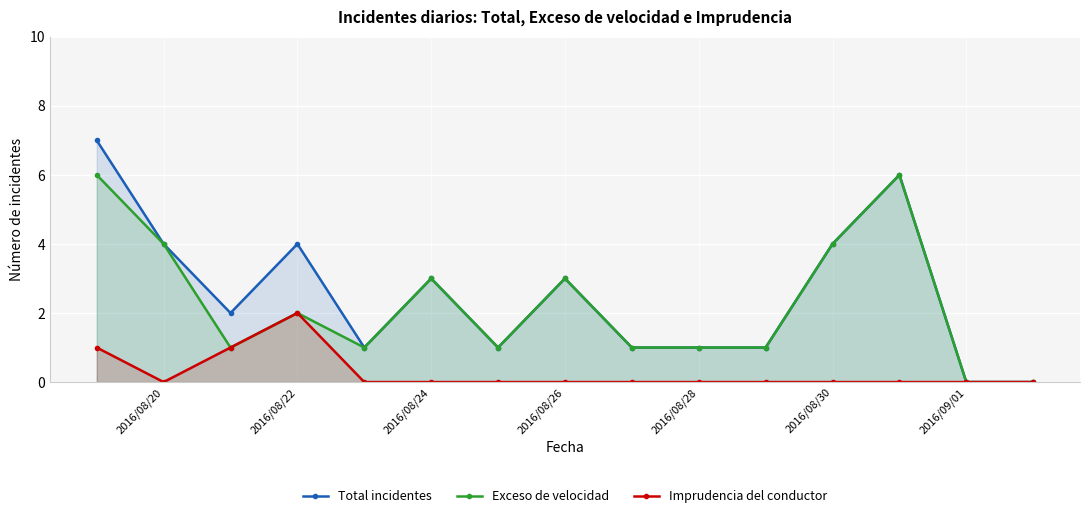

The value of Imprudencia del conductor at 2016/08/26 is -1. True or false?

False